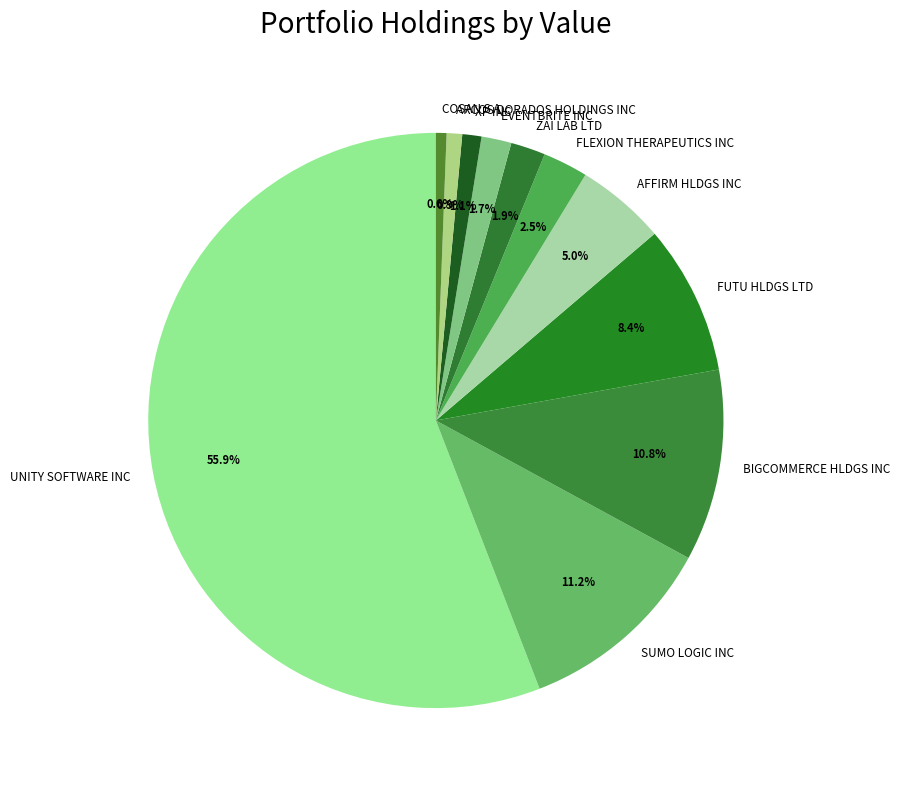

Is there a majority slice in this chart?

Yes